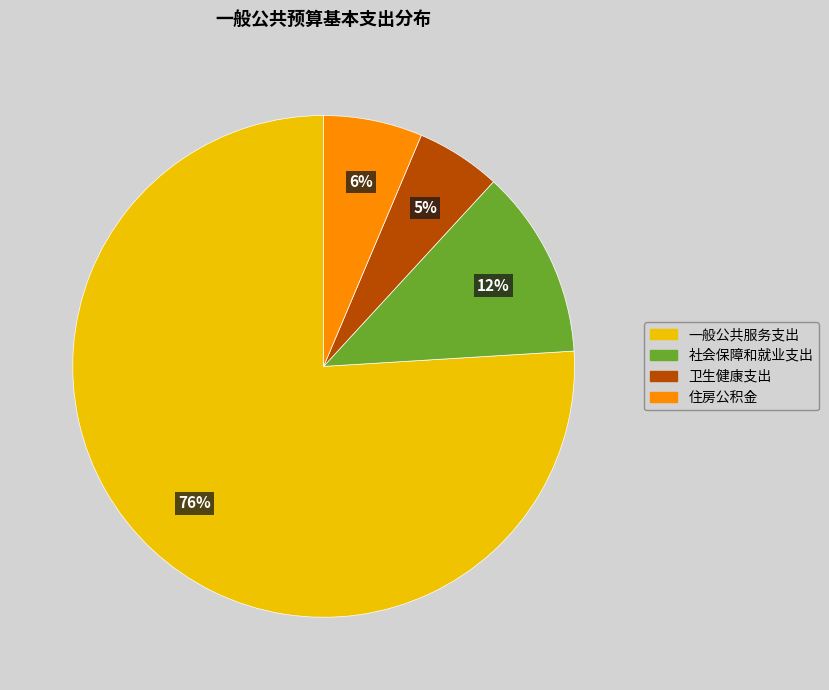

Count the number of slices in the pie.

4